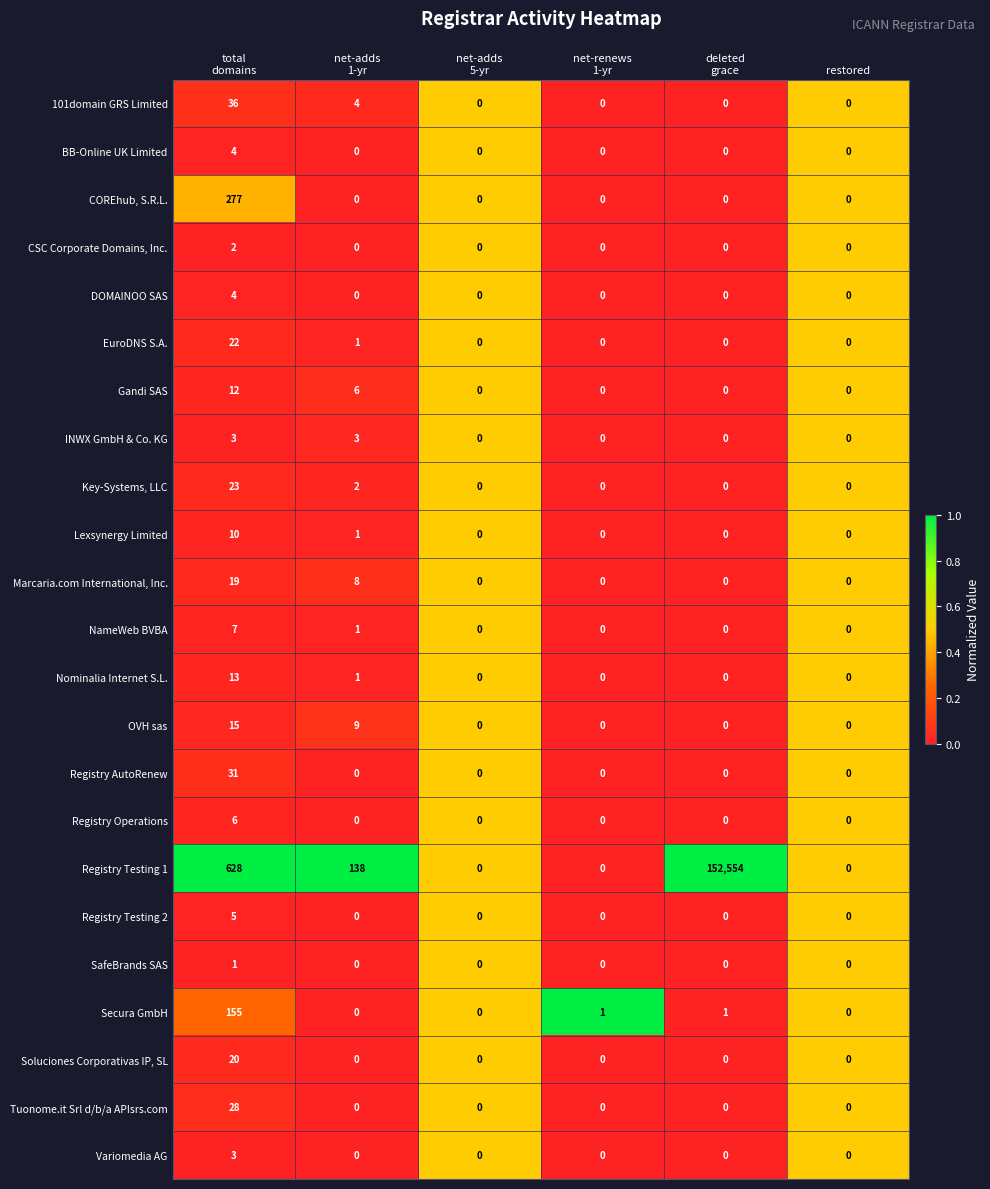

What is the highest value of the 101domain GRS Limited series?

36